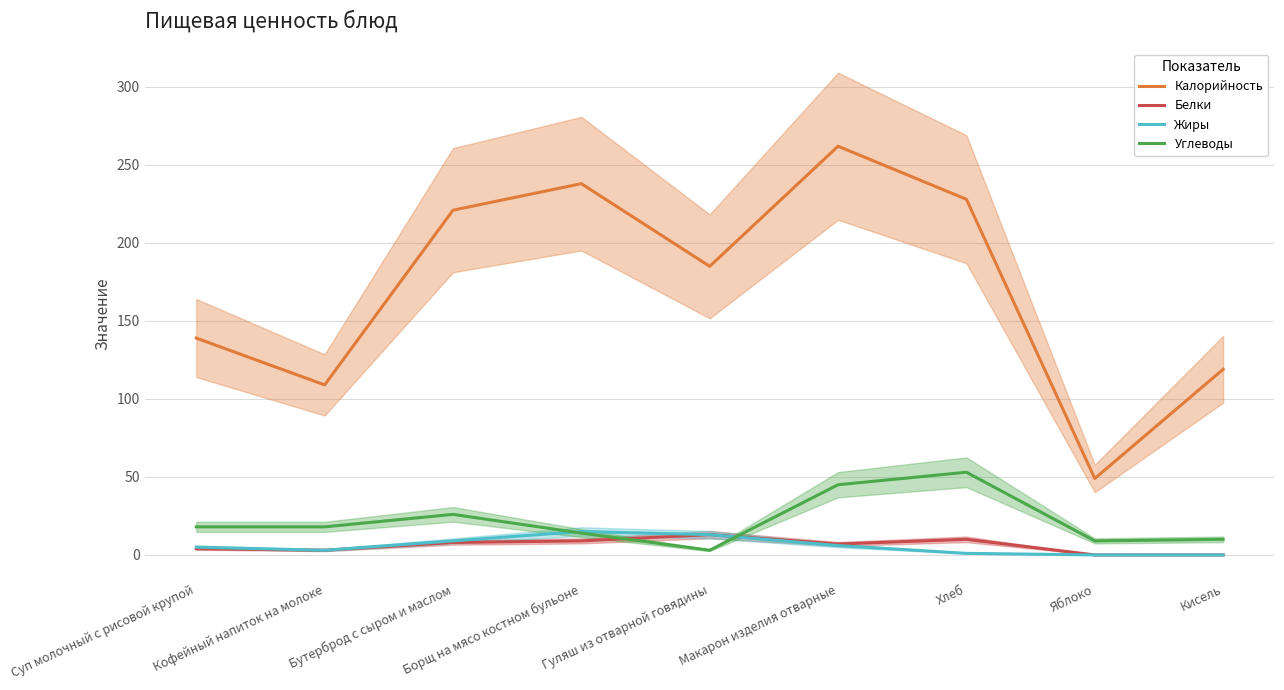

Reading left to right, list all the values displayed in this chart.

Калорийность: 139	109	221	238	185	262	228	49	119
Белки: 4	3	8	9	13	7	10	0	0
Жиры: 5	3	9	15	13	6	1	0	0
Углеводы: 18	18	26	14	3	45	53	9	10